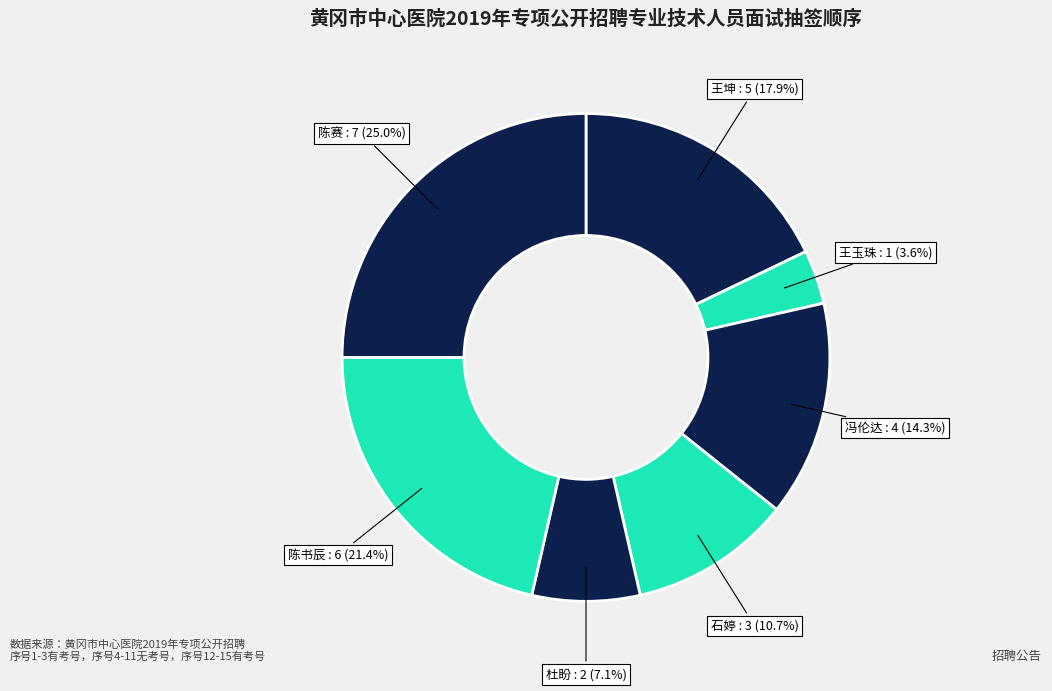

How many segments does this pie chart have?

7